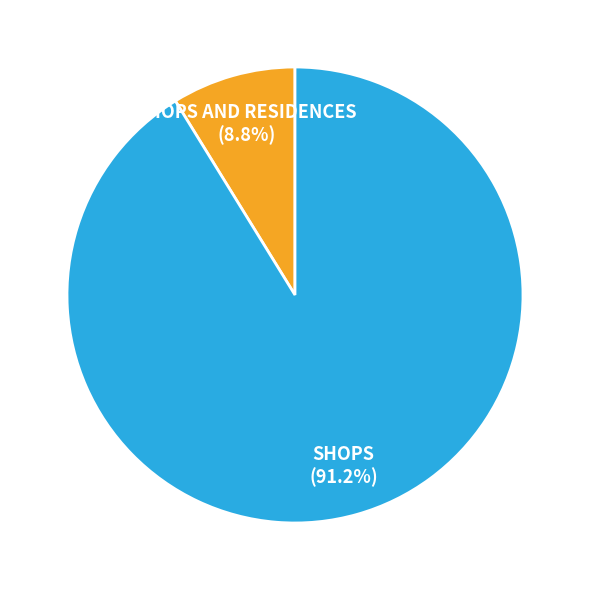

True or false: SHOPS accounts for 91% of the total.

True